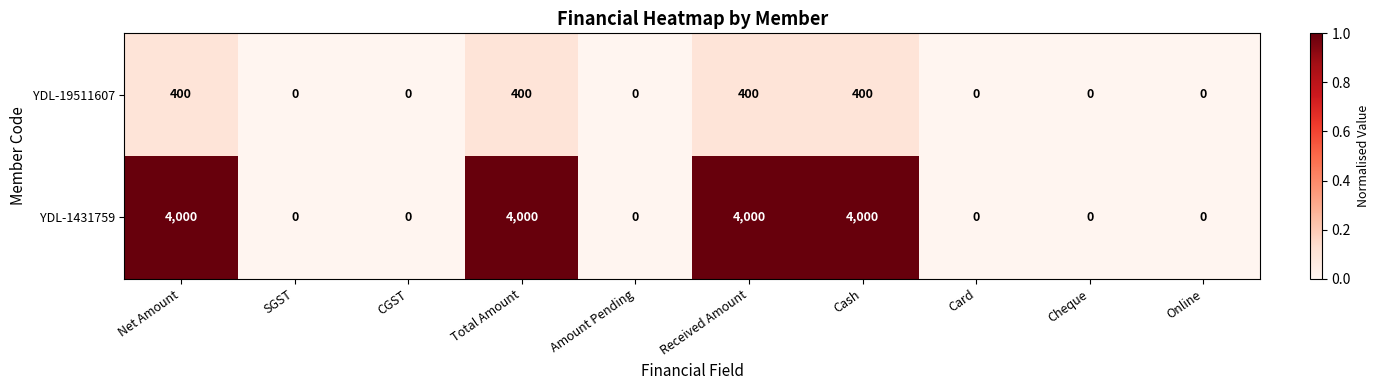

The value of YDL-19511607 at Card is 0. True or false?

True